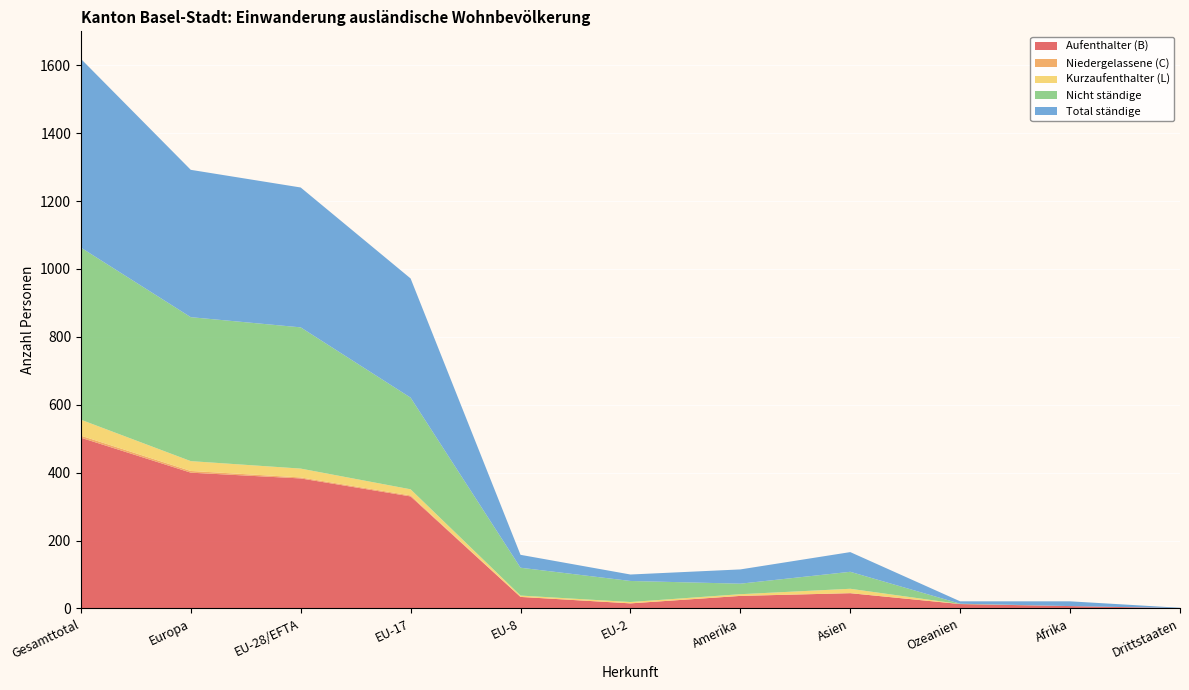

Reading right to left, what are all the values shown in this chart?

Aufenthalter (B): Drittstaaten=1	Afrika=7	Ozeanien=13	Asien=45	Amerika=37	EU-2=15	EU-8=34	EU-17=330	EU-28/EFTA=383	Europa=400	Gesamttotal=503
Niedergelassene (C): Drittstaaten=0	Afrika=0	Ozeanien=0	Asien=0	Amerika=0	EU-2=0	EU-8=0	EU-17=3	EU-28/EFTA=3	Europa=5	Gesamttotal=6
Kurzaufenthalter (L): Drittstaaten=0	Afrika=0	Ozeanien=0	Asien=13	Amerika=5	EU-2=4	EU-8=4	EU-17=18	EU-28/EFTA=26	Europa=29	Gesamttotal=47
Nicht ständige: Drittstaaten=0	Afrika=0	Ozeanien=1	Asien=50	Amerika=31	EU-2=62	EU-8=82	EU-17=270	EU-28/EFTA=416	Europa=424	Gesamttotal=507
Total ständige: Drittstaaten=1	Afrika=14	Ozeanien=7	Asien=58	Amerika=42	EU-2=19	EU-8=38	EU-17=351	EU-28/EFTA=412	Europa=434	Gesamttotal=556